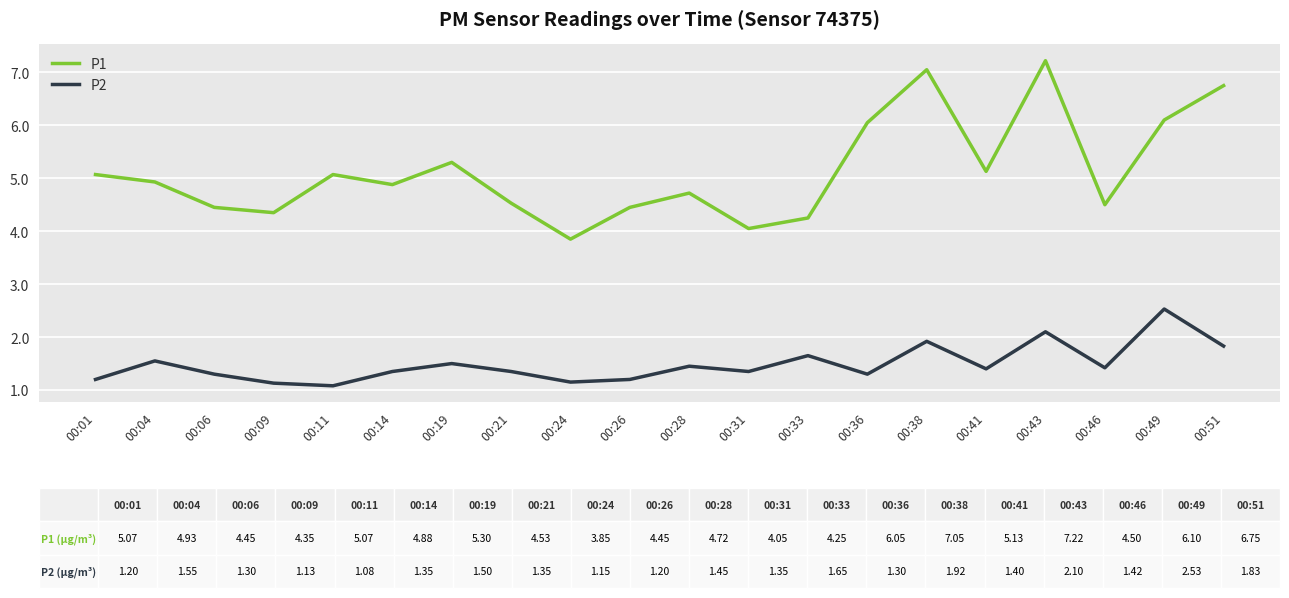

What is the minimum value shown in the chart?

1.1